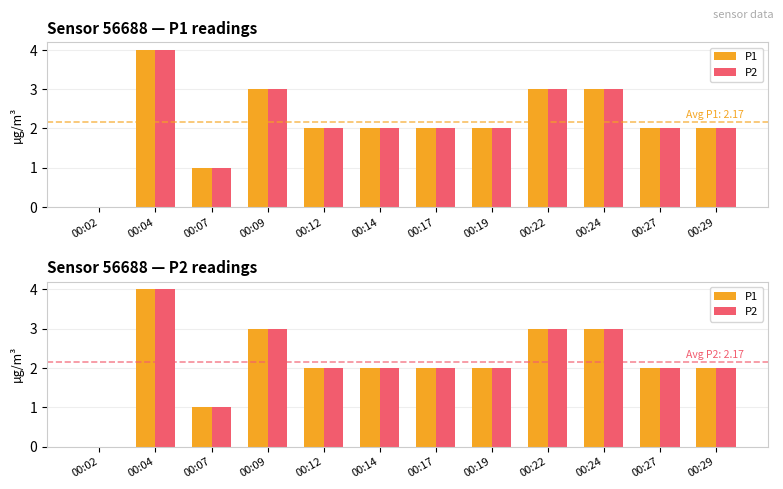

What are all the series names shown in the legend?

P1, P2